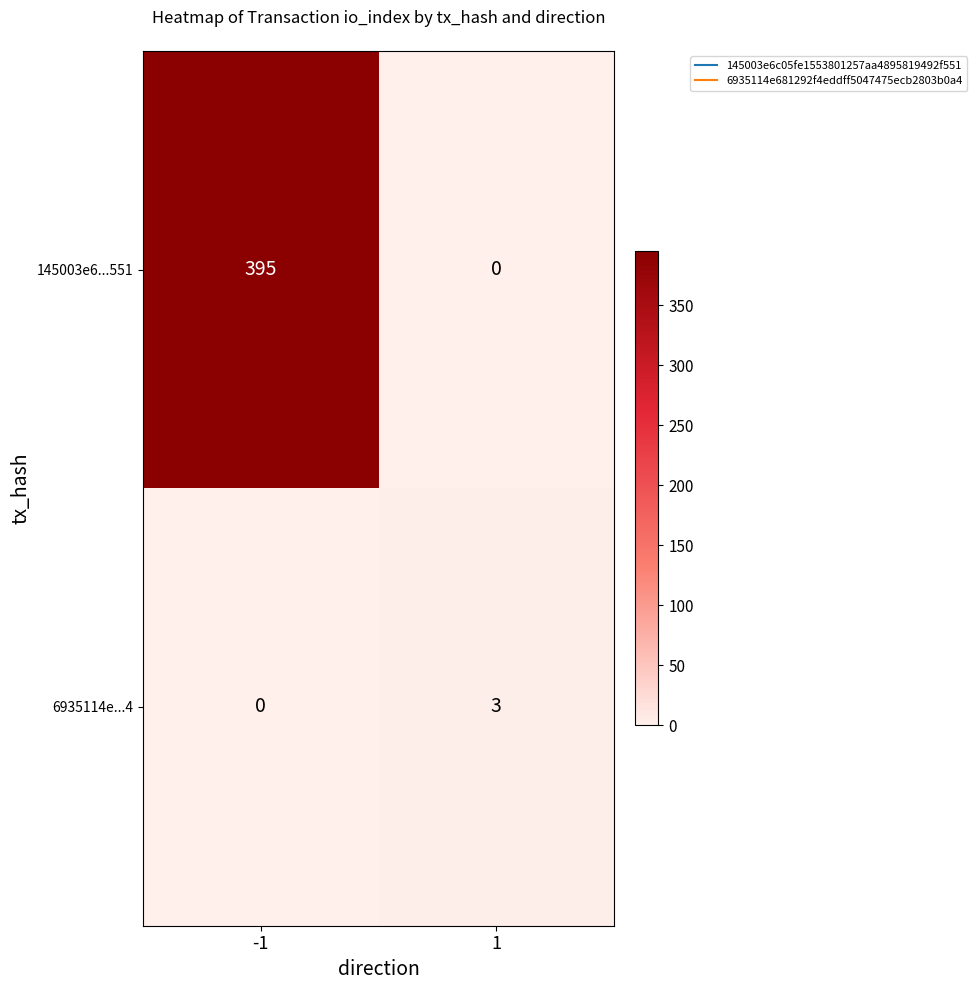

What is the total value across all series at 1?

3